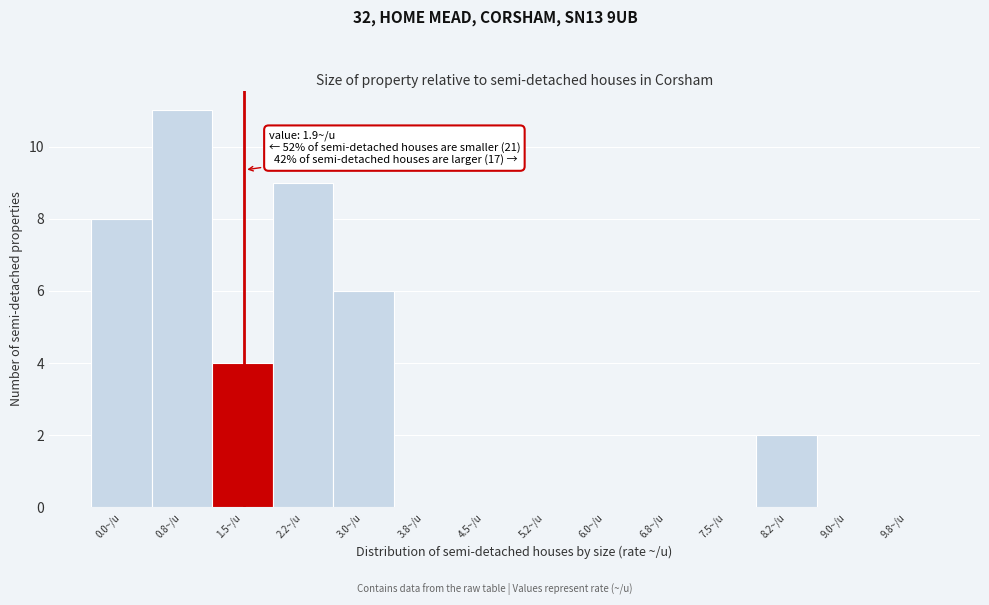

Reading left to right, extract all data points from this chart.

0.0~/u=8	0.8~/u=11	1.5~/u=4	2.2~/u=9	3.0~/u=6	3.8~/u=0	4.5~/u=0	5.2~/u=0	6.0~/u=0	6.8~/u=0	7.5~/u=0	8.2~/u=2	9.0~/u=0	9.8~/u=0